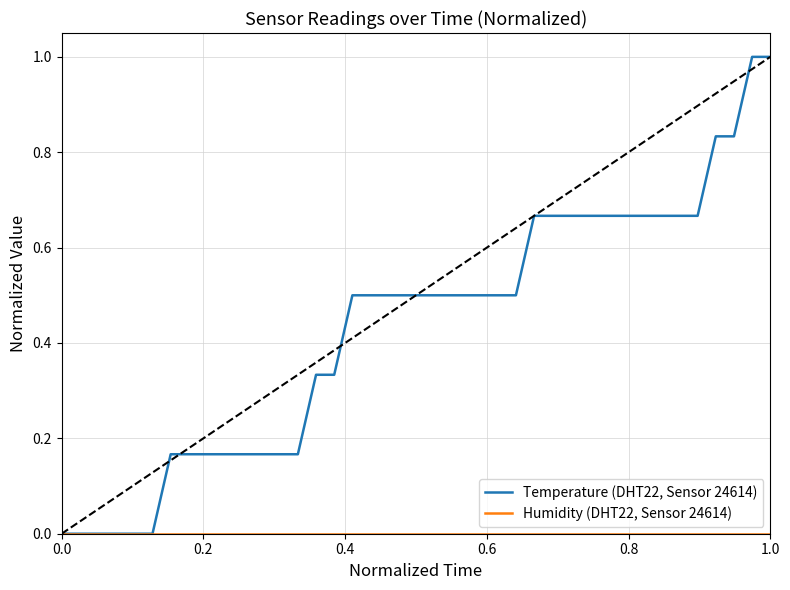

What is the maximum value shown in the chart?

1.0